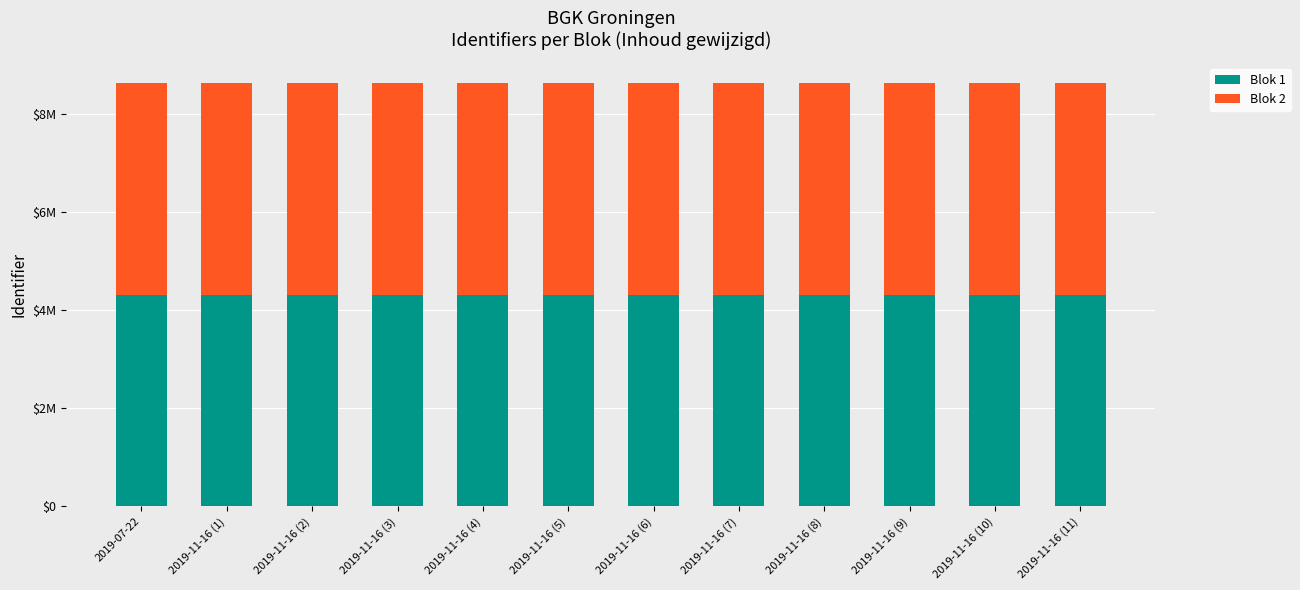

Does the chart contain any negative values?

No